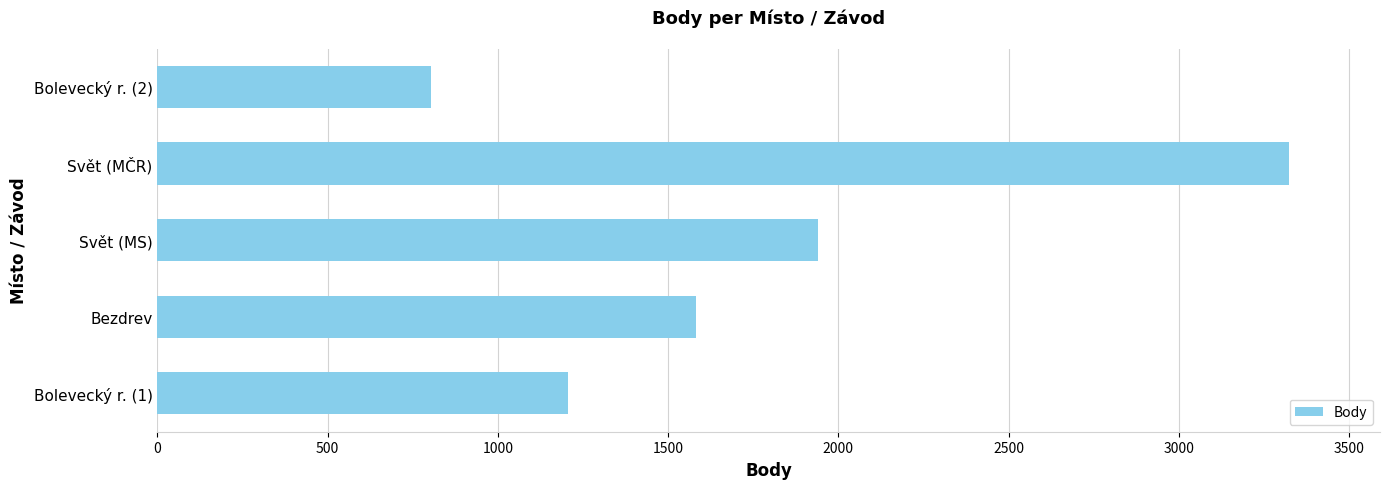

Where is the data nearest to the value 2064?

Svět (MS)